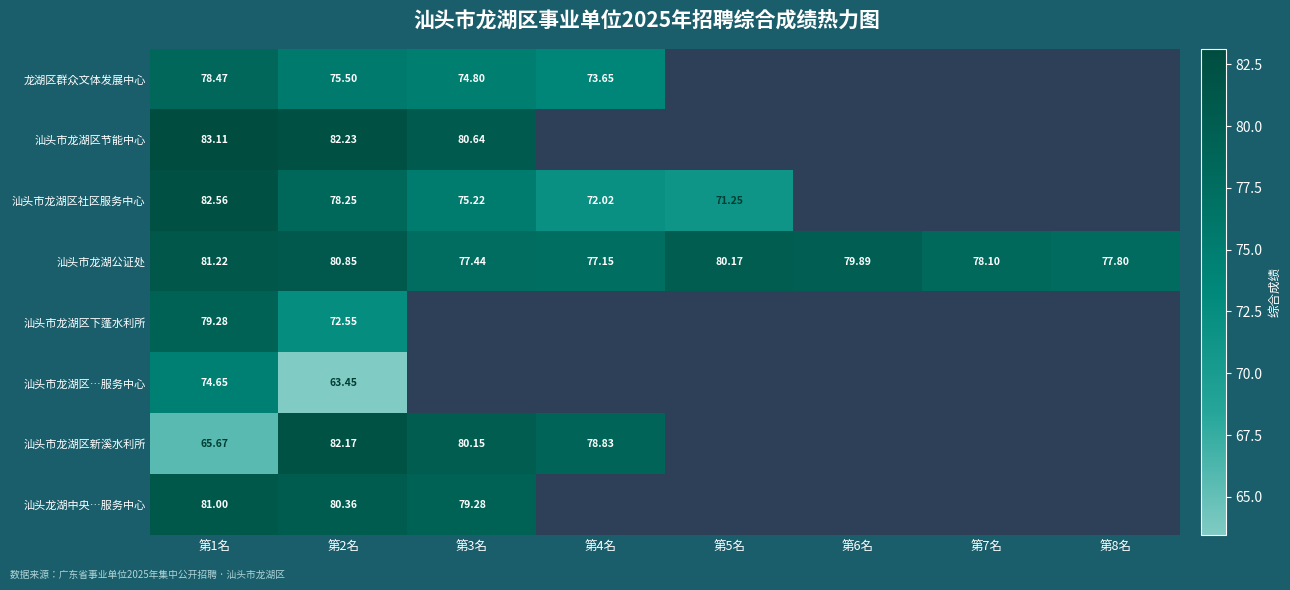

At 第1名, list the series in order from largest to smallest.

汕头市龙湖区节能中心, 汕头市龙湖区社区服务中心, 汕头市龙湖公证处, 汕头龙湖中央…服务中心, 汕头市龙湖区下蓬水利所, 龙湖区群众文体发展中心, 汕头市龙湖区…服务中心, 汕头市龙湖区新溪水利所